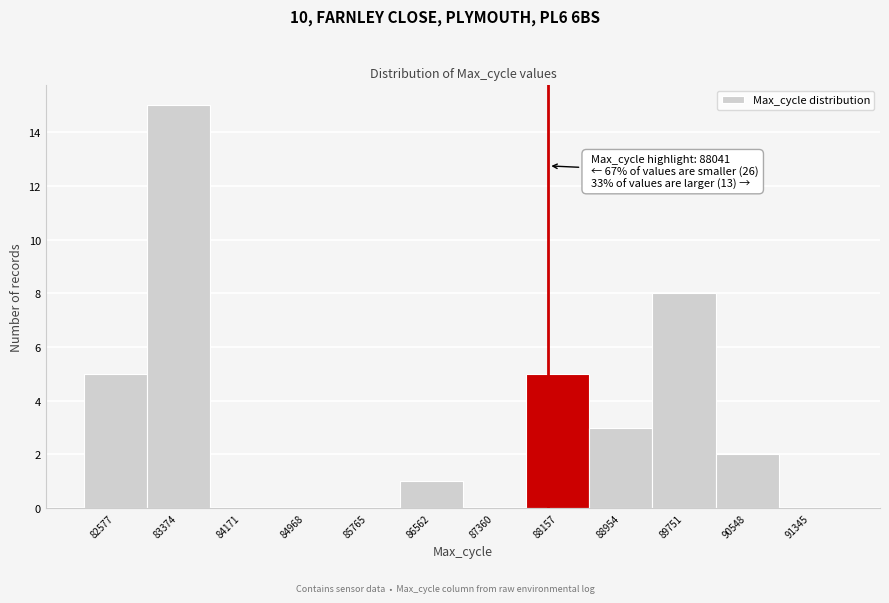

Which range on the x-axis has the tallest bar?

83000 to 83800